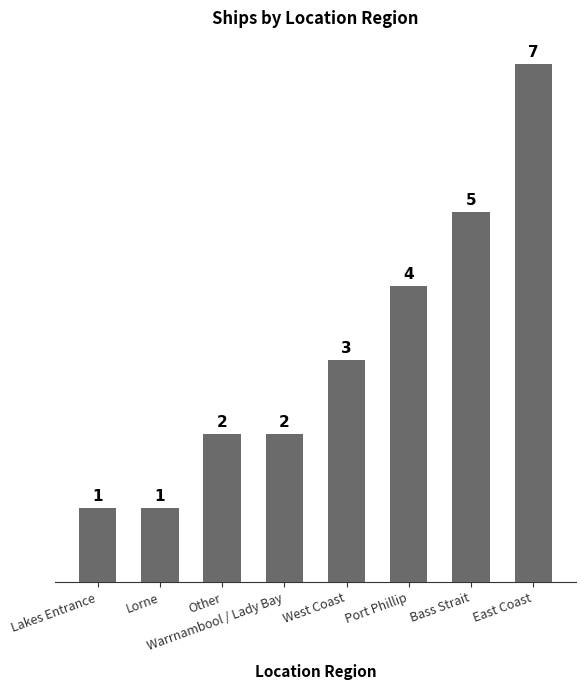

What is the change in value from Port Phillip to East Coast?

+3